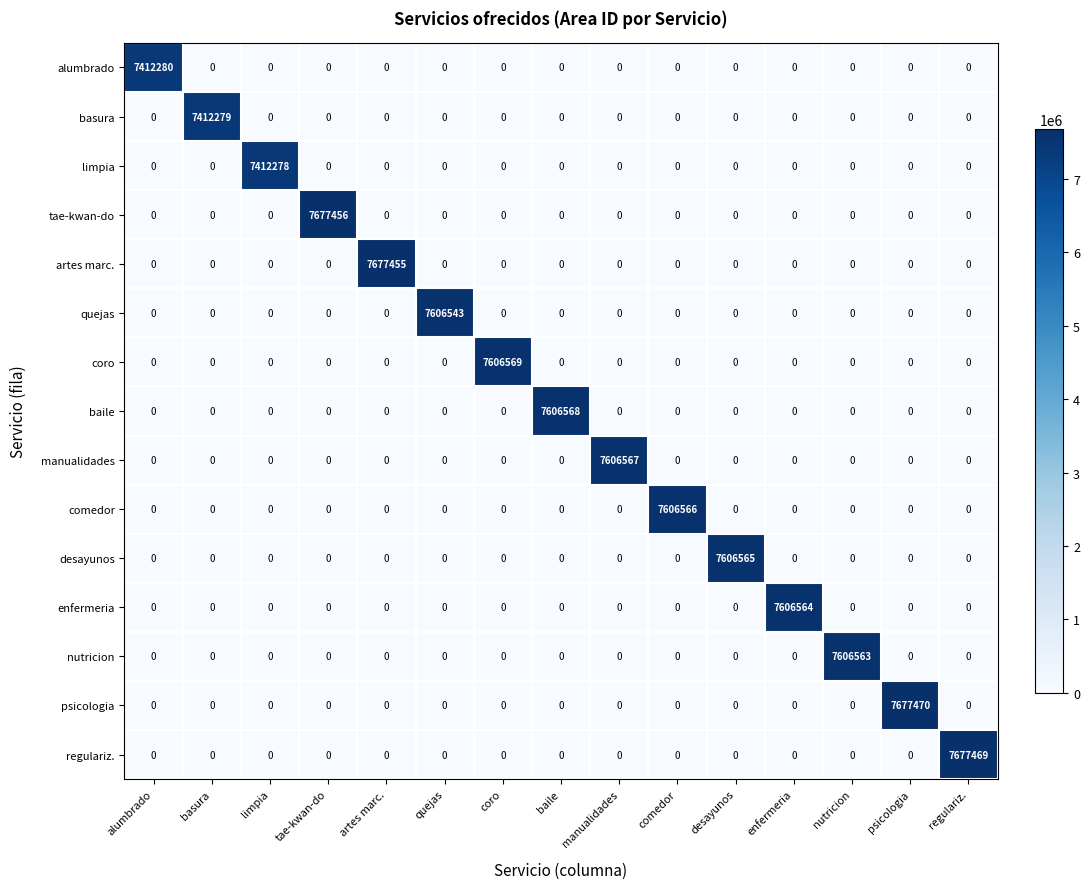

The quejas series shows 0 at regulariz.. True or false?

True